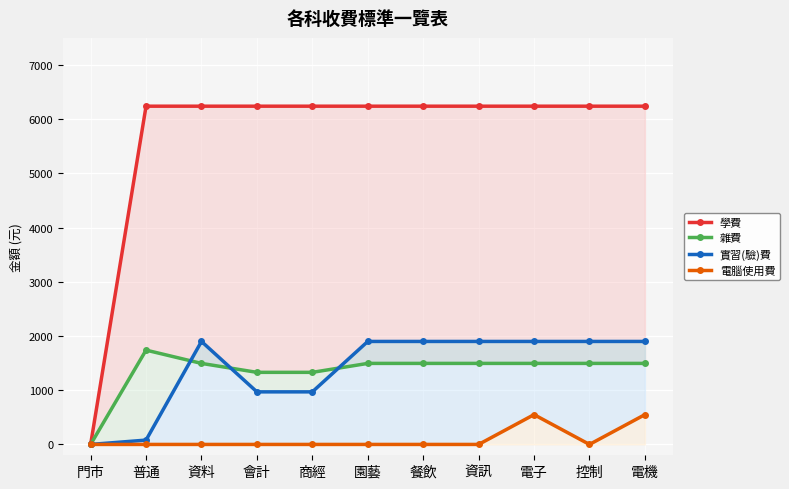

How many series are shown in this chart?

4